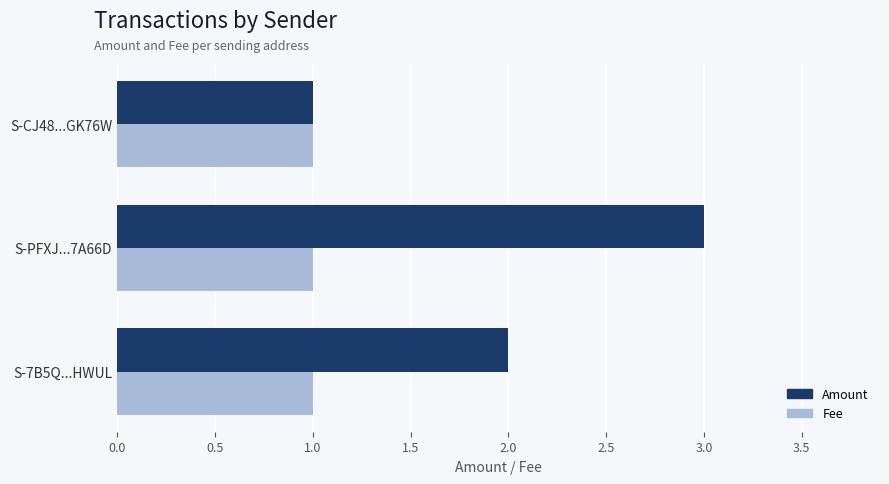

Is it true that Fee equals 1.0 at S-CJ48...GK76W?

True